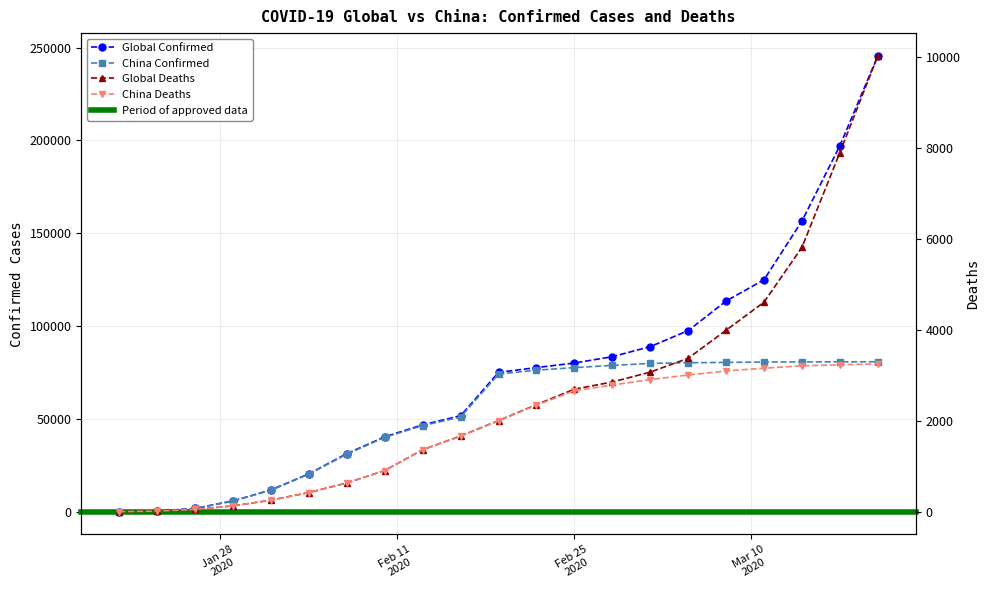

True or false: China Deaths and Global Deaths intersect in this chart.

False